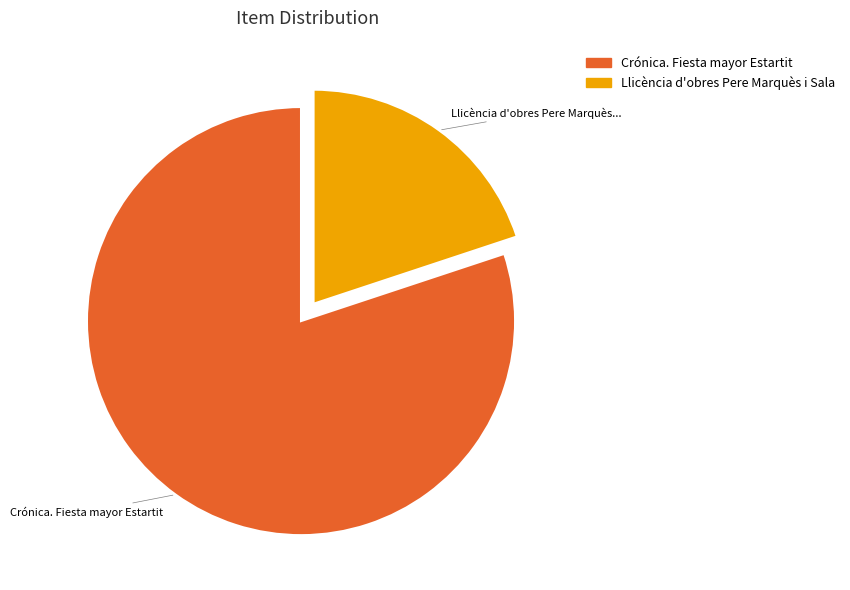

Between Llicència d'obres Pere Marquès i Sala and Crónica. Fiesta mayor Estartit, which is larger?

Crónica. Fiesta mayor Estartit